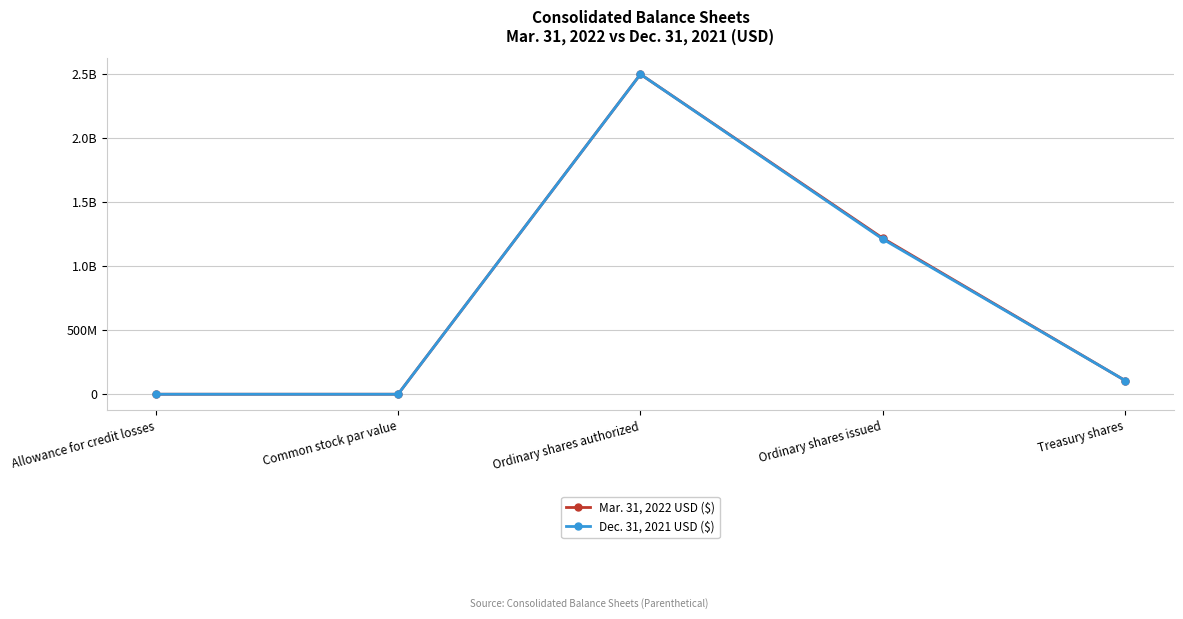

Does the chart display data point markers on the line(s)?

Yes